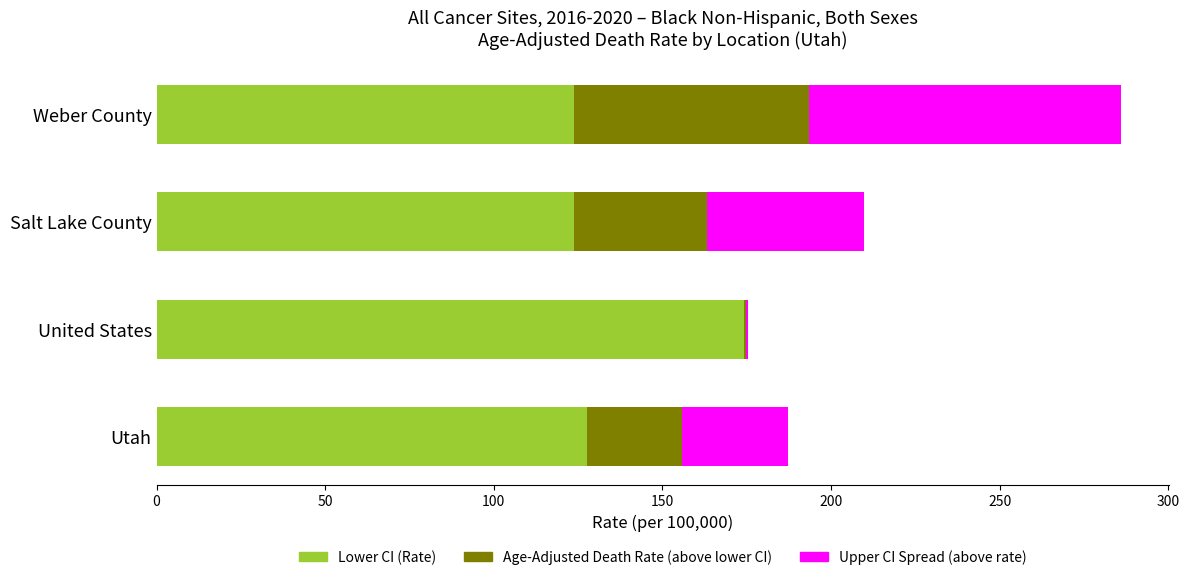

At which category is the sum across all series the highest?

Weber County